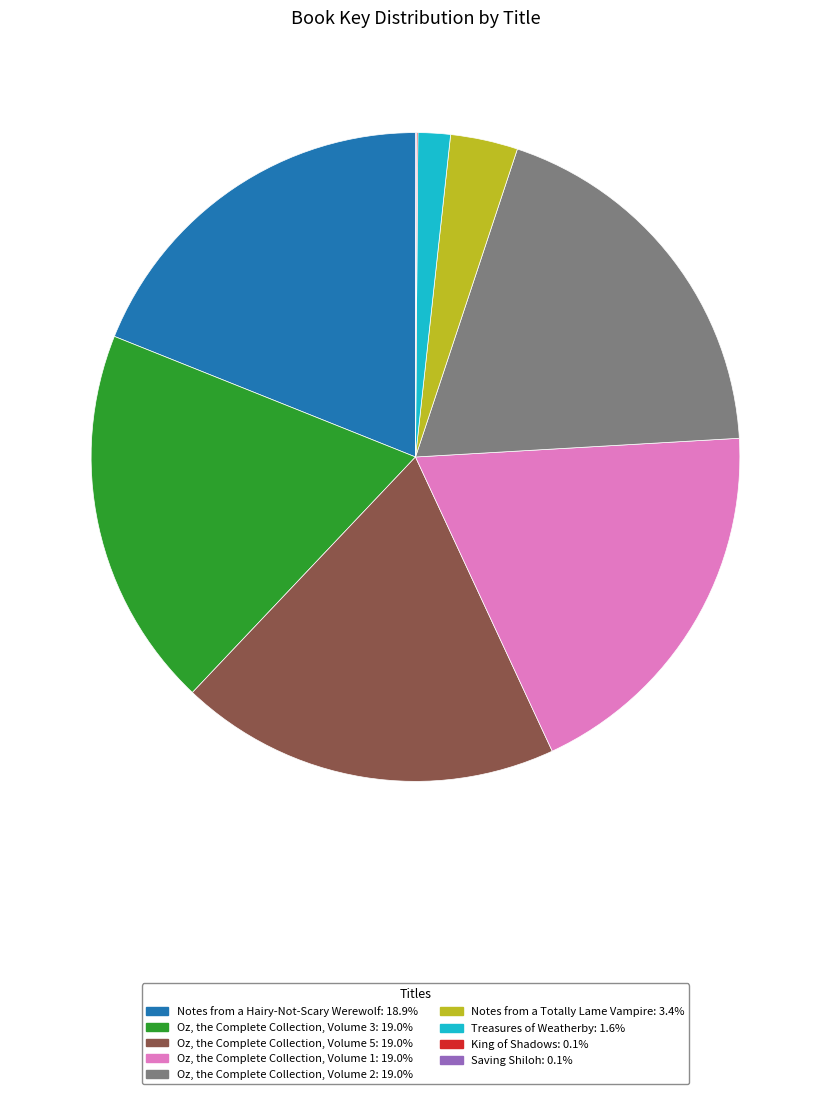

Does any single category account for the majority?

No